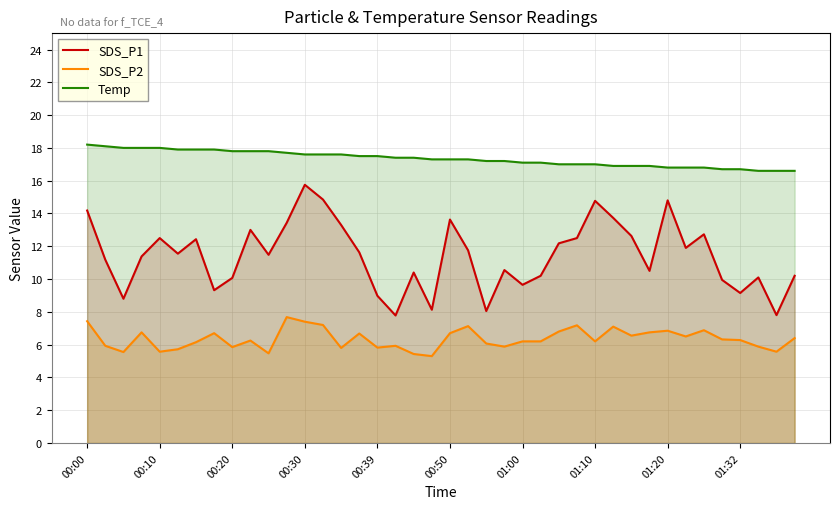

True or false: Temp and SDS_P1 cross at least once.

False